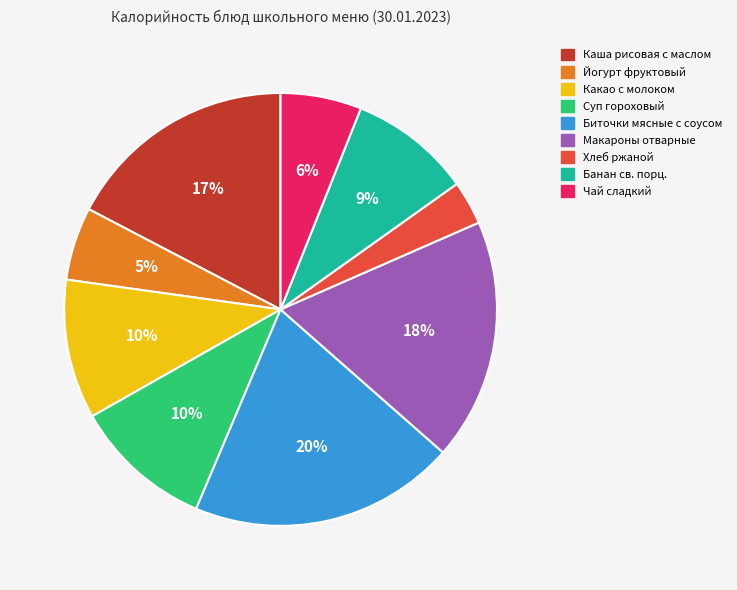

Which category has the smallest portion of the pie?

Хлеб ржаной